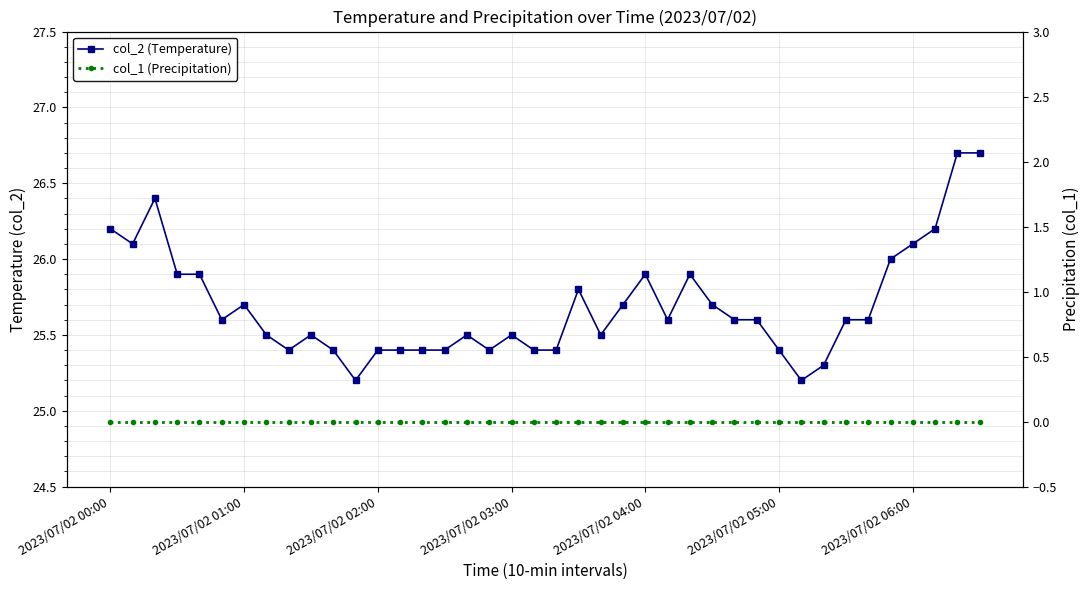

Reading right to left, what are all the values shown in this chart?

col_2 (Temperature): 26.7	26.7	26.2	26.1	26.0	25.6	25.6	25.3	25.2	25.4	25.6	25.6	25.7	25.9	25.6	25.9	25.7	25.5	25.8	25.4	25.4	25.5	25.4	25.5	25.4	25.4	25.4	25.4	25.2	25.4	25.5	25.4	25.5	25.7	25.6	25.9	25.9	26.4	26.1	26.2
col_1 (Precipitation): 0.0	0.0	0.0	0.0	0.0	0.0	0.0	0.0	0.0	0.0	0.0	0.0	0.0	0.0	0.0	0.0	0.0	0.0	0.0	0.0	0.0	0.0	0.0	0.0	0.0	0.0	0.0	0.0	0.0	0.0	0.0	0.0	0.0	0.0	0.0	0.0	0.0	0.0	0.0	0.0